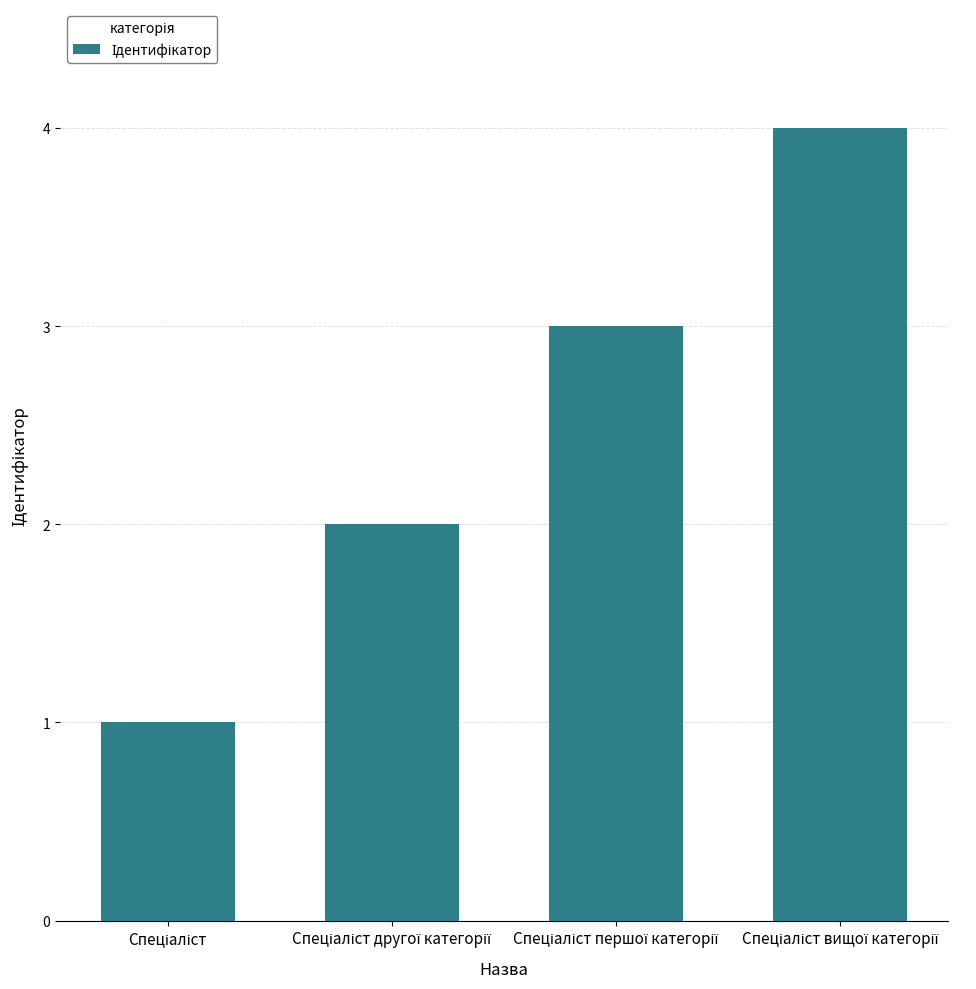

What is the sum of all values?

10